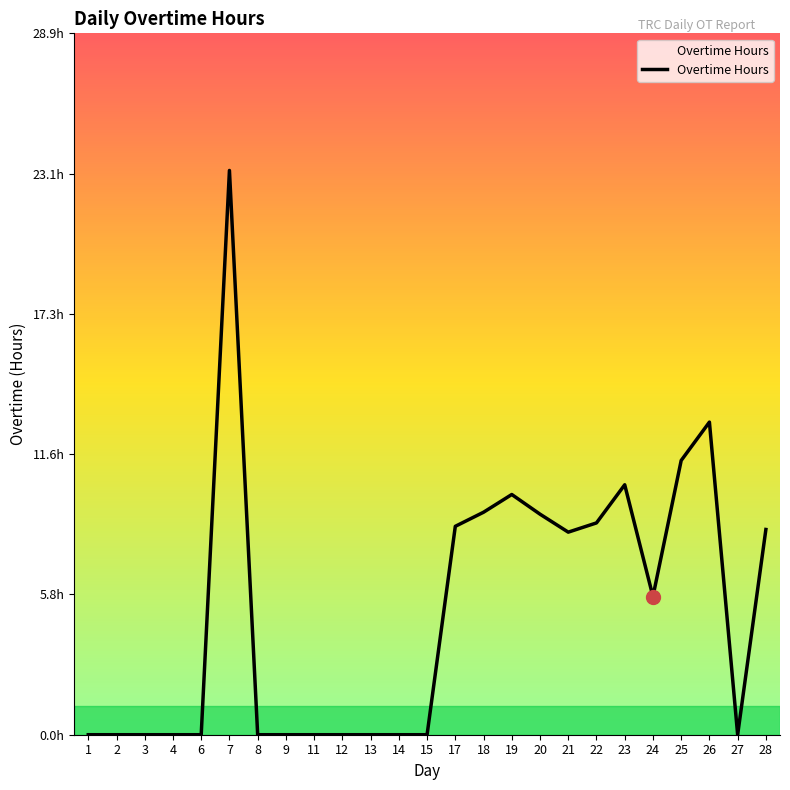

Which category has the lowest value across all series?

1